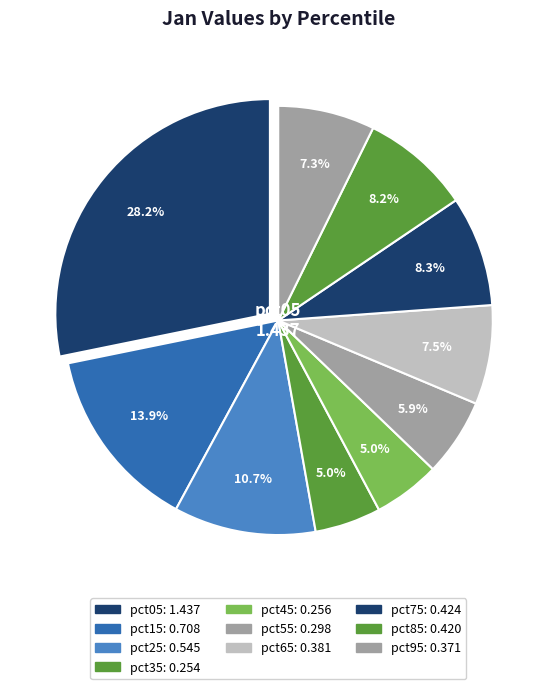

How many slices are in this pie chart?

10